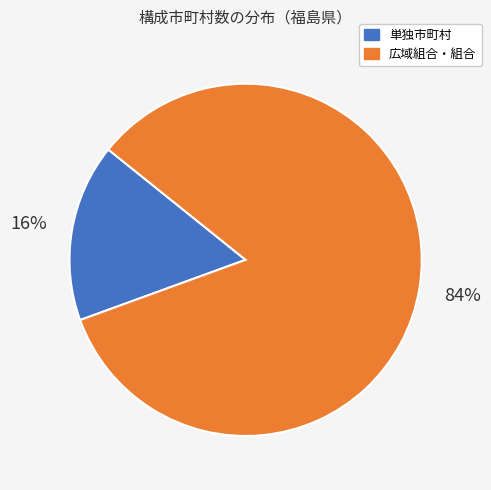

Is there a majority slice in this chart?

Yes